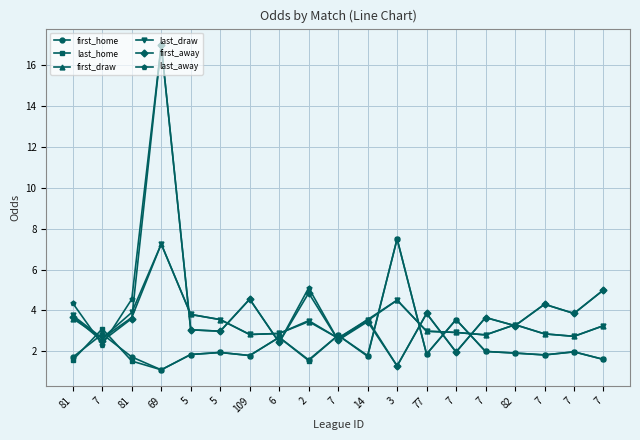

Rank the series at 7 from highest to lowest value.

last_home, first_home, last_draw, first_draw, first_away, last_away